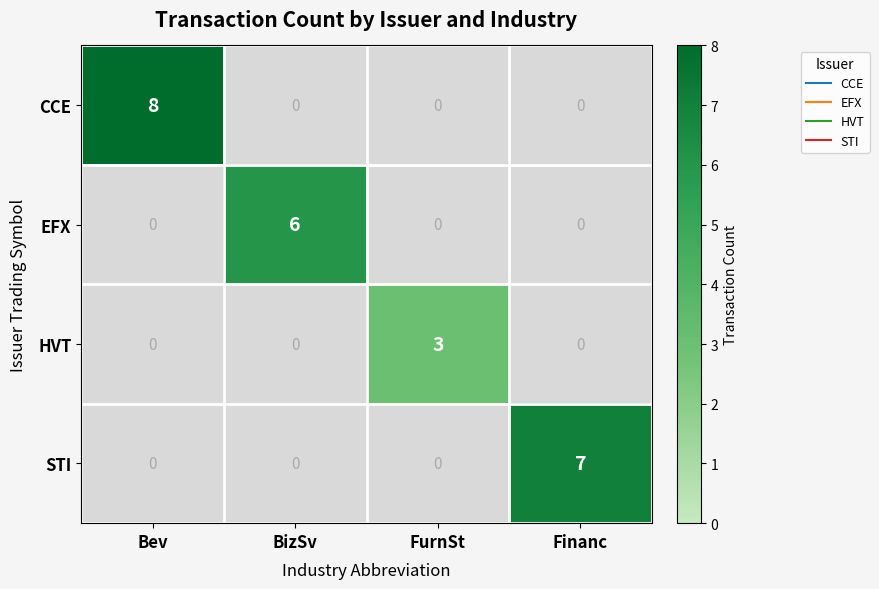

Rank the series by their maximum value, from lowest to highest.

HVT, EFX, STI, CCE